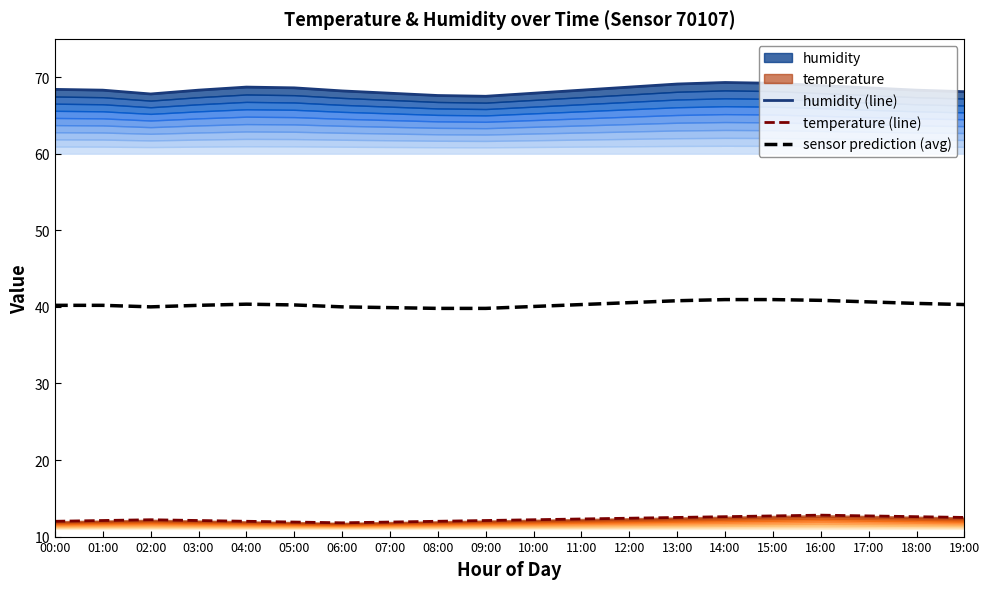

How many interior local valleys does the temperature (line) series have?

1